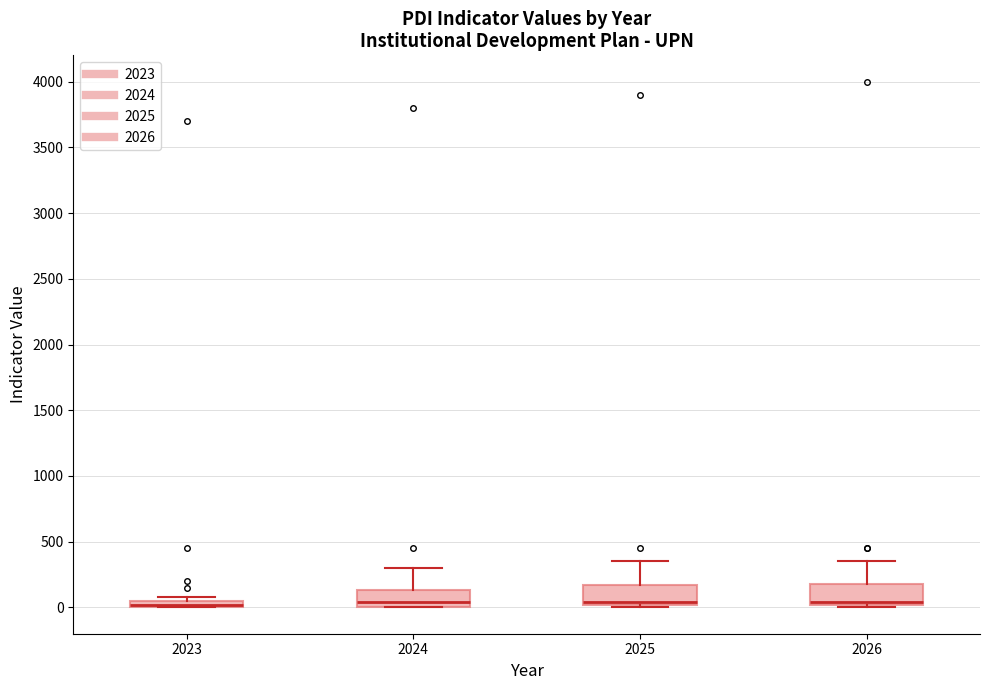

Where does the median line of the box at x = 2025 sit on the y-axis? The values are not printed on the chart, so give them approximately, as read against the axis.

50